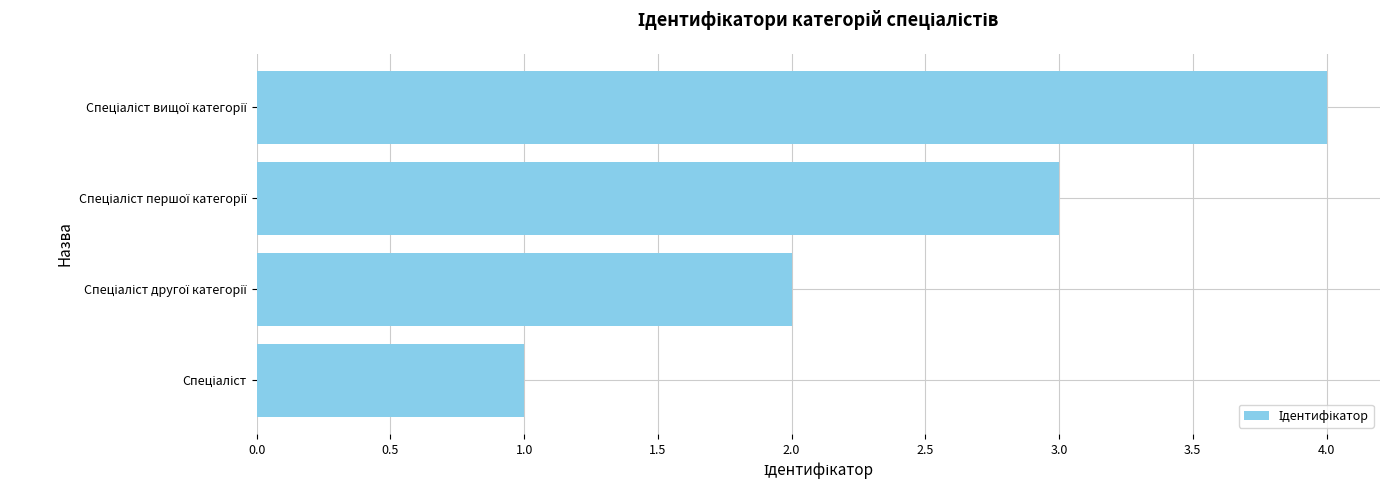

What is the sum of all values?

10